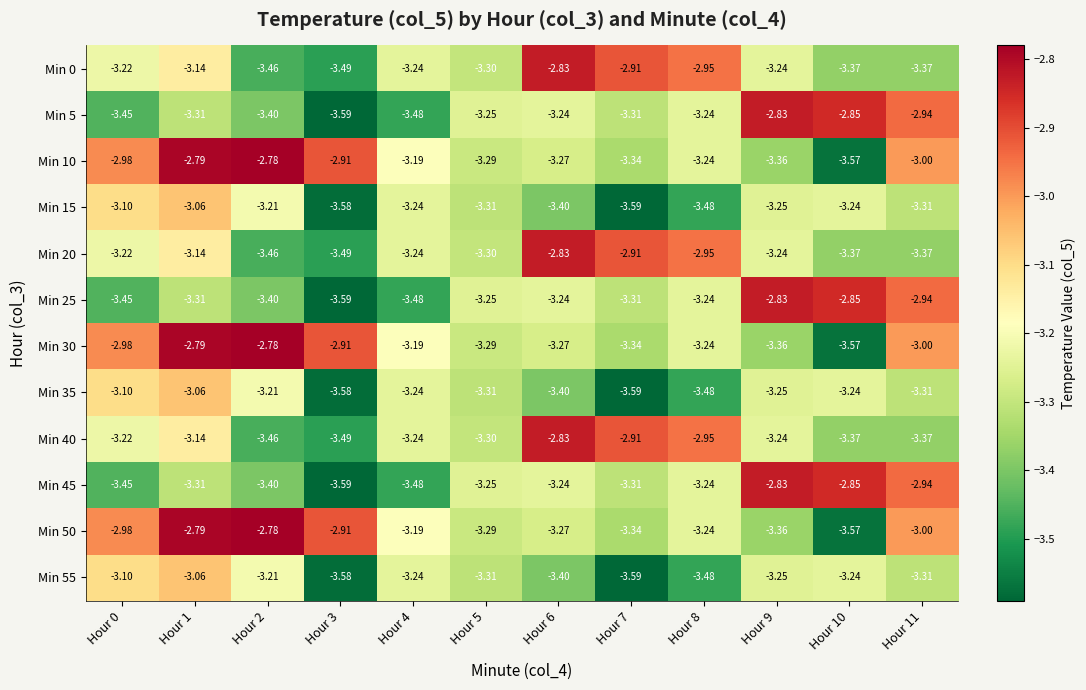

Is the value of Min 5 at Hour 10 greater than the value of Min 55 at Hour 8?

Yes